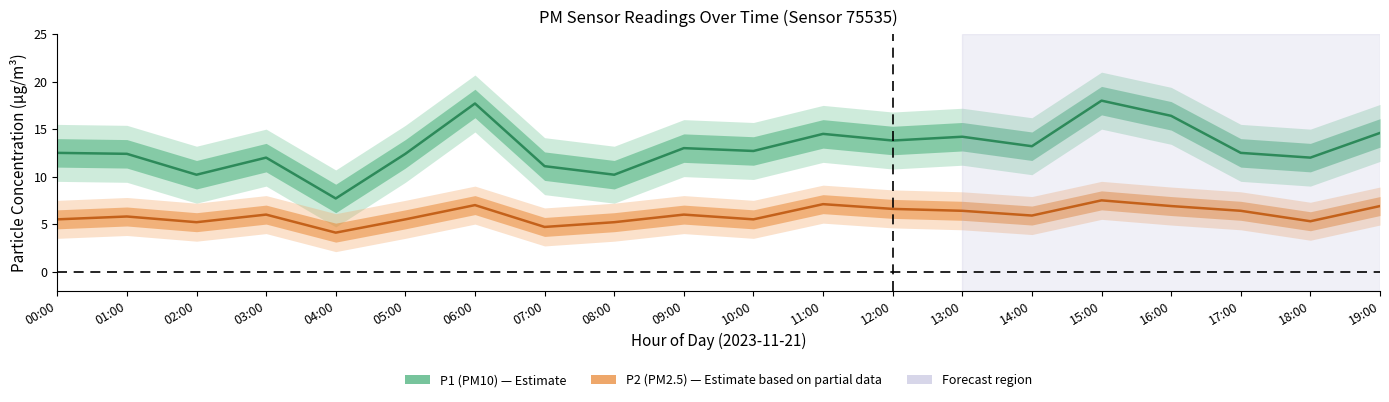

List the labels in order of P1 (PM10) value, largest first.

15:00, 06:00, 16:00, 19:00, 11:00, 13:00, 12:00, 14:00, 09:00, 10:00, 00:00, 17:00, 01:00, 05:00, 03:00, 18:00, 07:00, 02:00, 08:00, 04:00